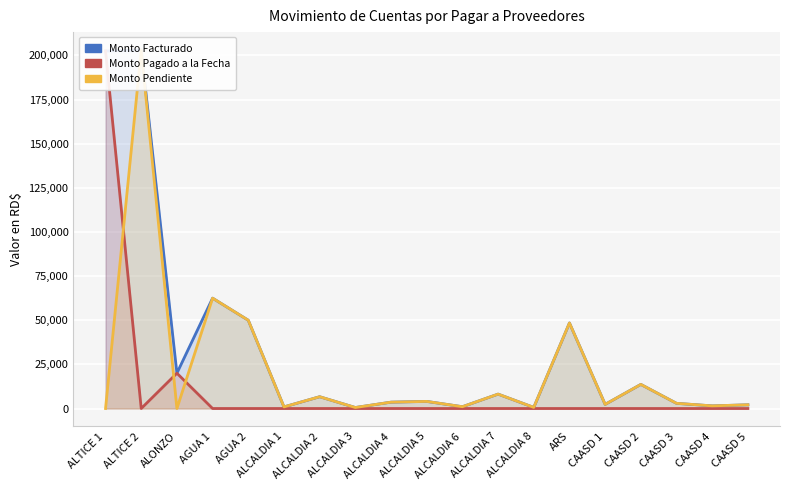

Is it true that Monto Pendiente equals 2935.0 at CAASD 3?

True